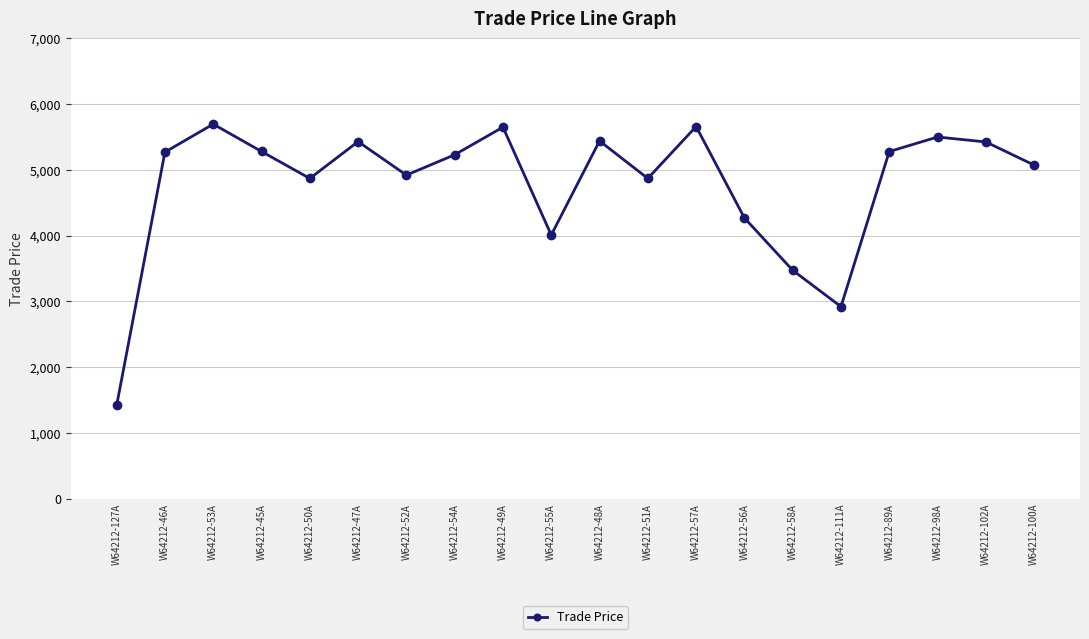

How many data points are less than 5269?

10